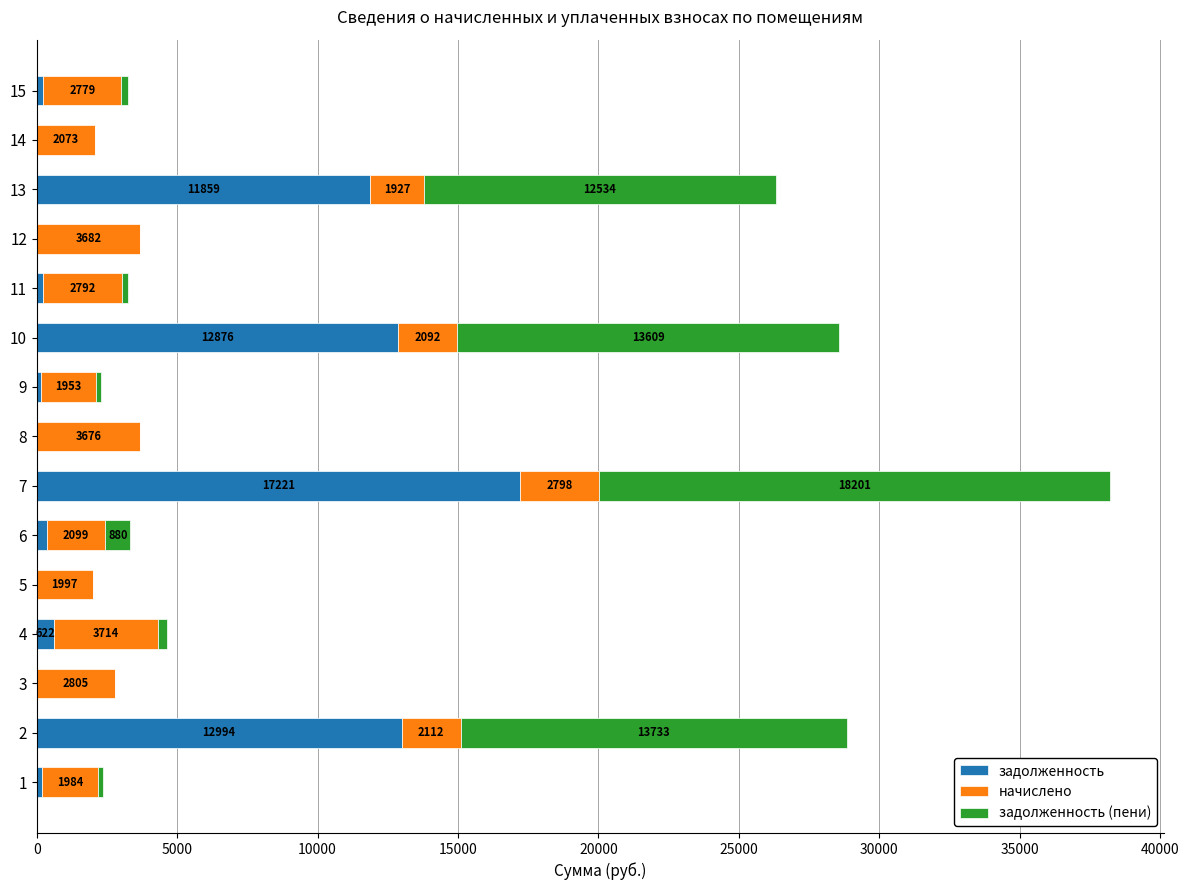

True or false: задолженность has a value of 2988.8 at 13.

False